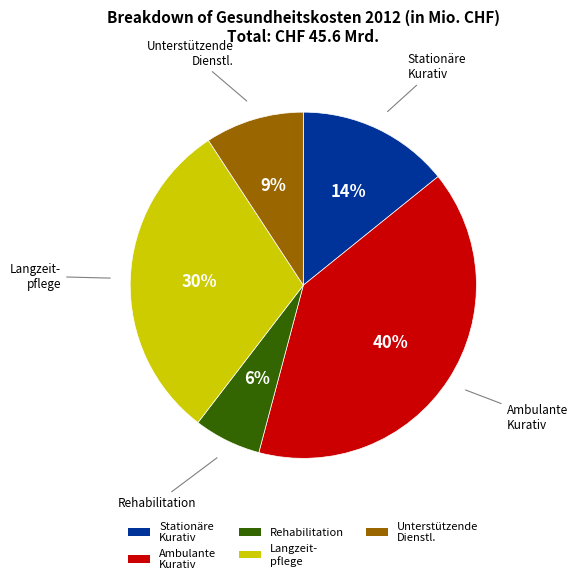

Is there any slice that represents more than half of the pie?

No